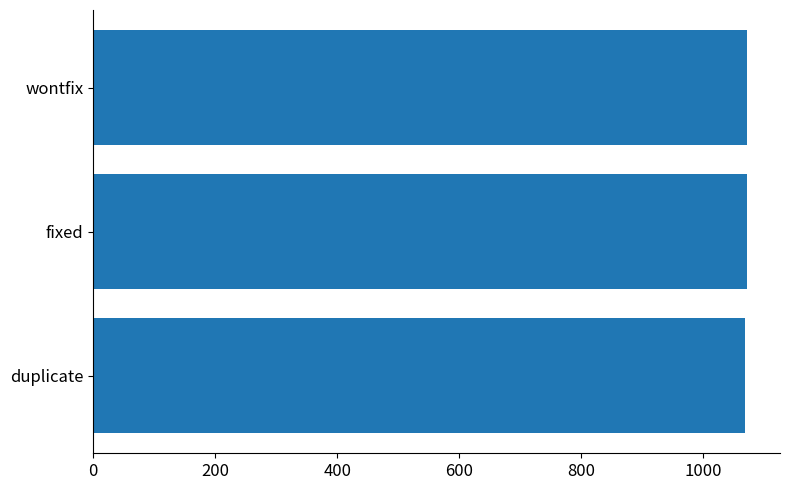

What is the sum of the values at wontfix and duplicate?

2141